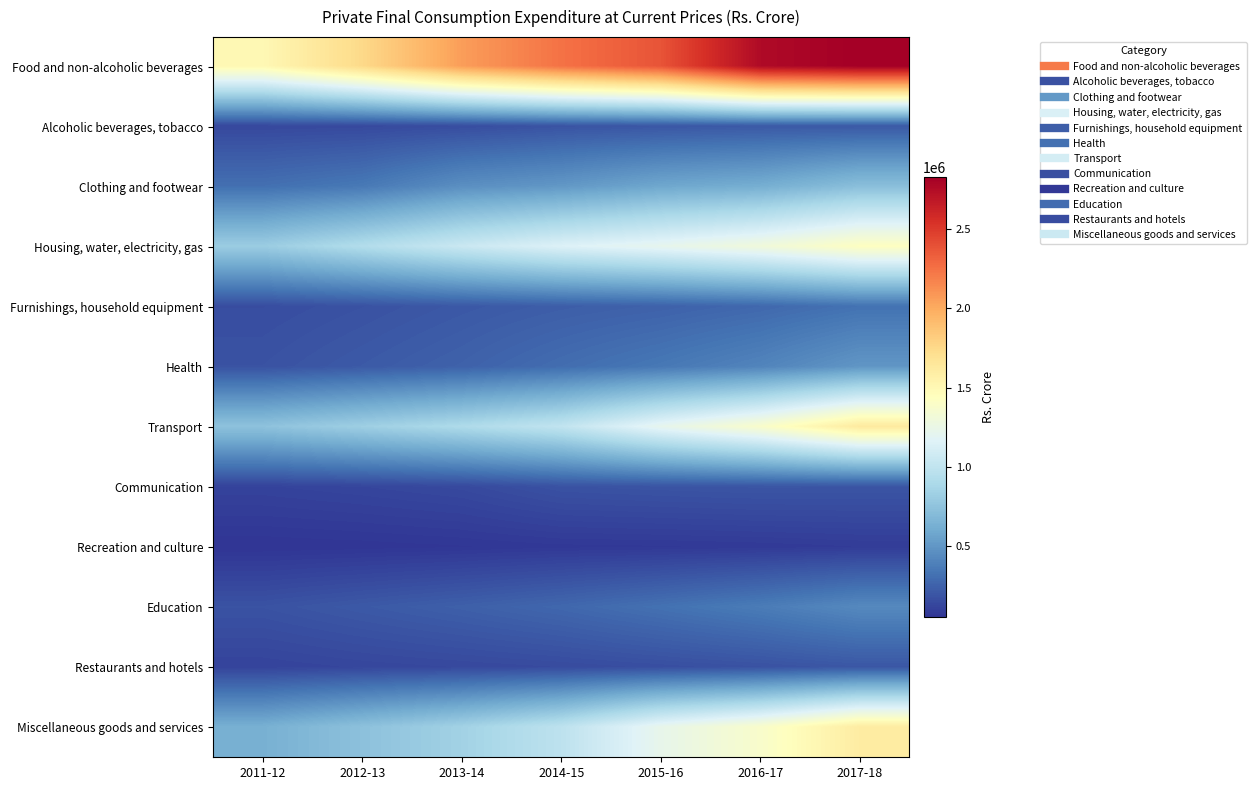

What is the total value across all series at 2015-16?

8172983